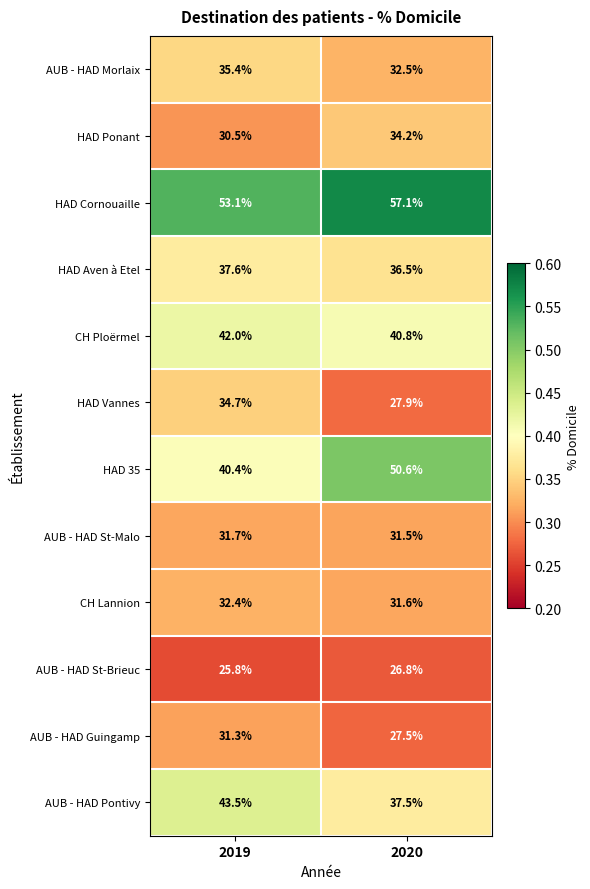

Rank the series at 2020 from highest to lowest value.

HAD Cornouaille, HAD 35, CH Ploërmel, AUB - HAD Pontivy, HAD Aven à Etel, HAD Ponant, AUB - HAD Morlaix, CH Lannion, AUB - HAD St-Malo, HAD Vannes, AUB - HAD Guingamp, AUB - HAD St-Brieuc